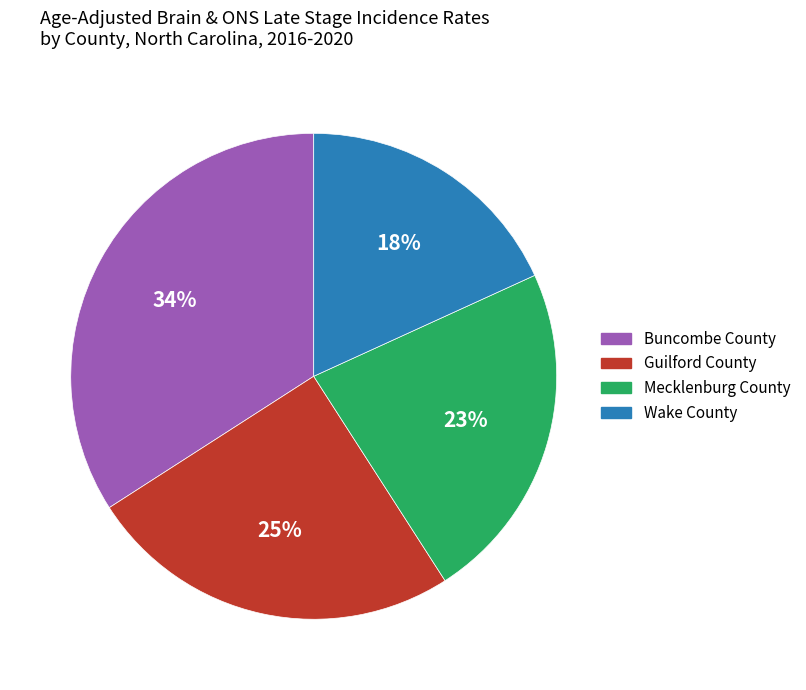

Does any single category account for the majority?

No